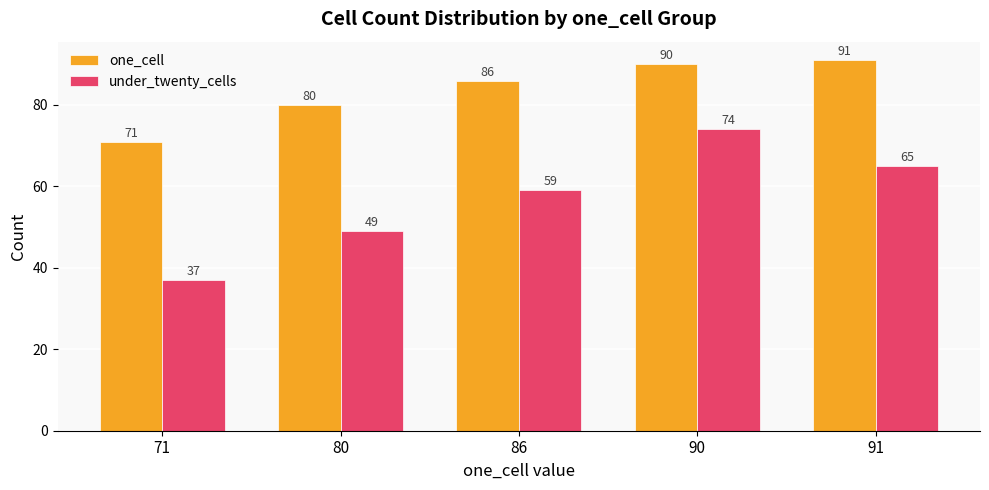

Which series has the largest total across all categories?

one_cell